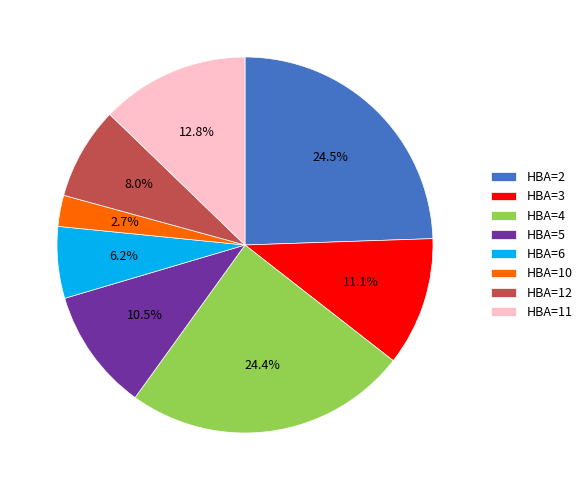

Approximately how many times larger is the value at HBA=4 compared to HBA=2?

1.0